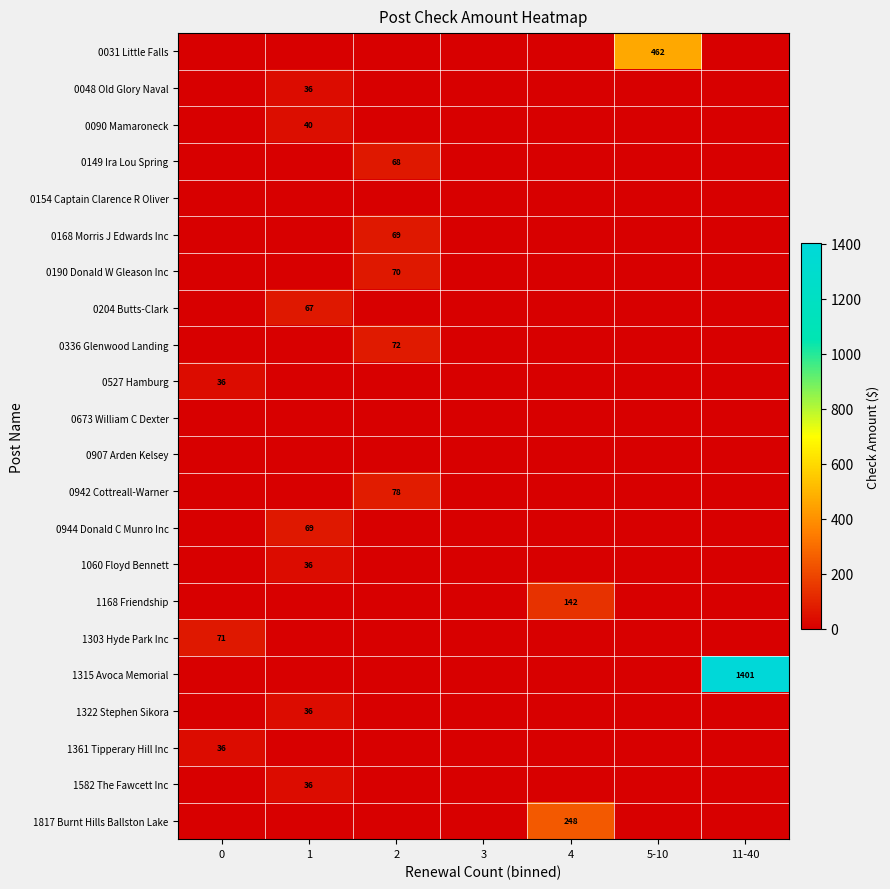

True or false: 1817 Burnt Hills Ballston Lake has a value of -161.5 at 5-10.

False